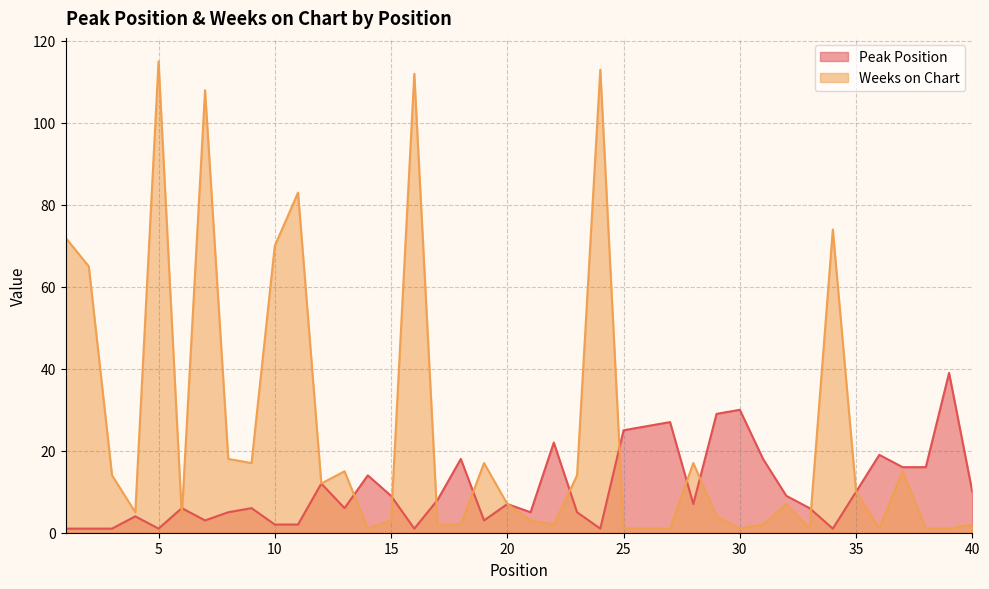

Which category has the lowest value in the Weeks on Chart series?

14